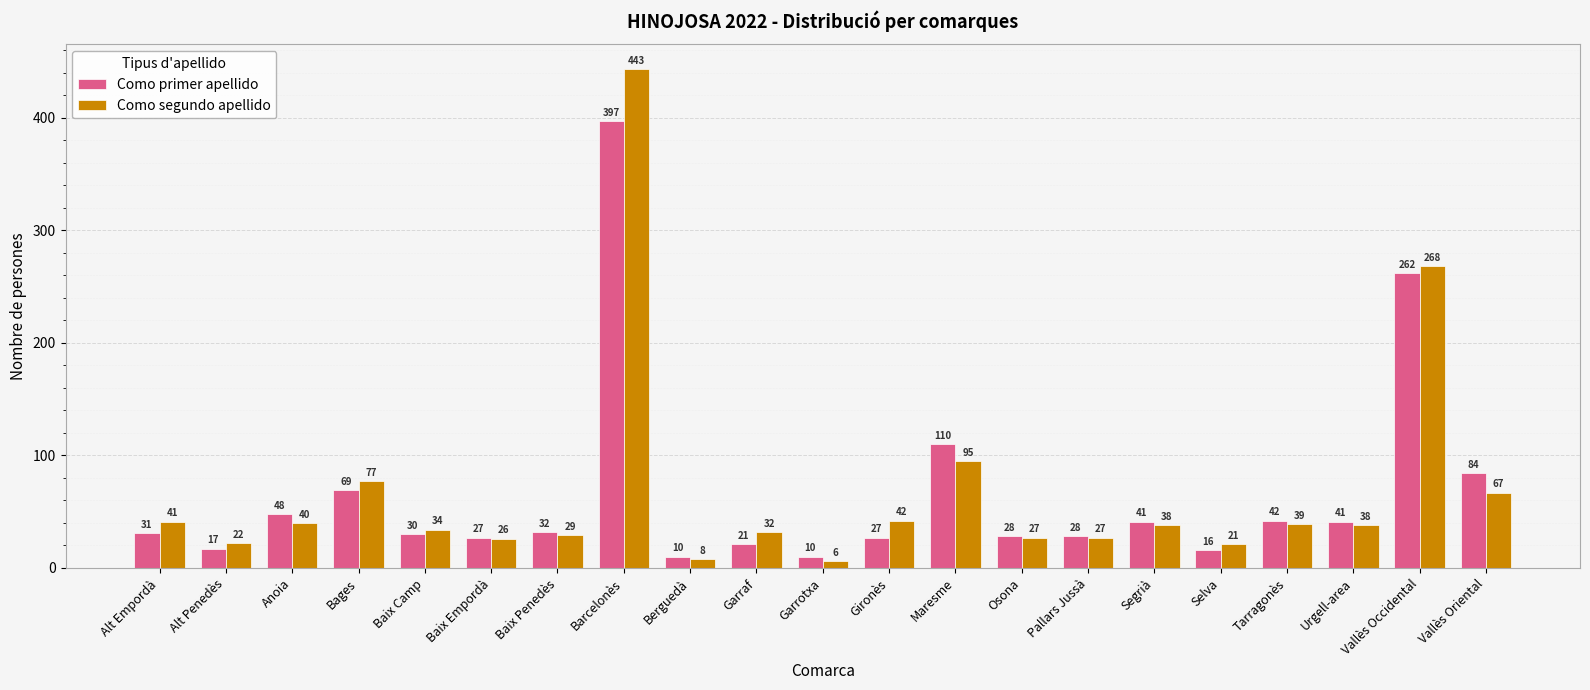

What value does the Como primer apellido series have at Baix Camp, to the nearest 5?

30